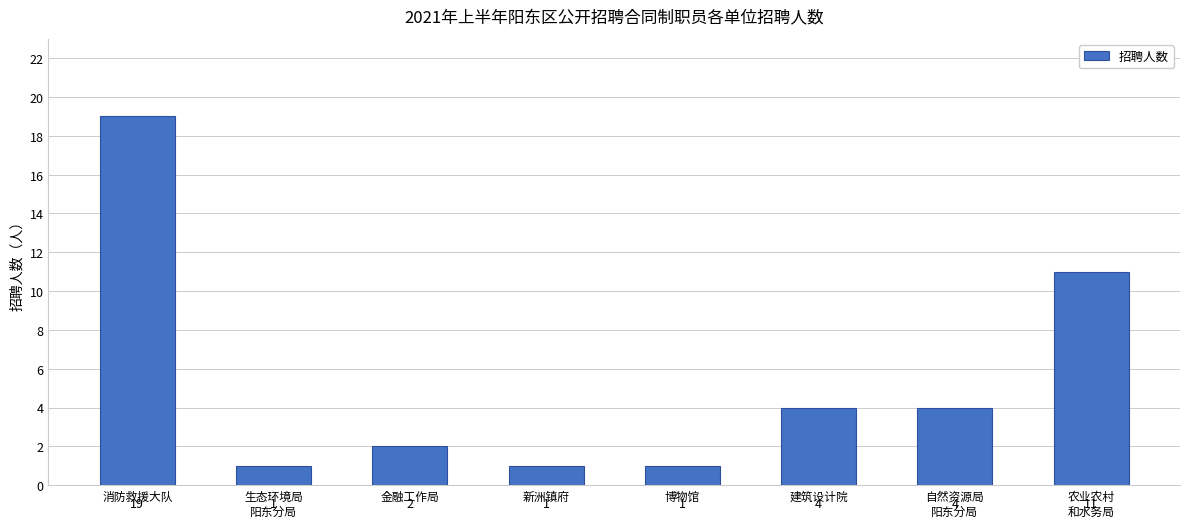

What is the value of the 2nd bar from the left?

1